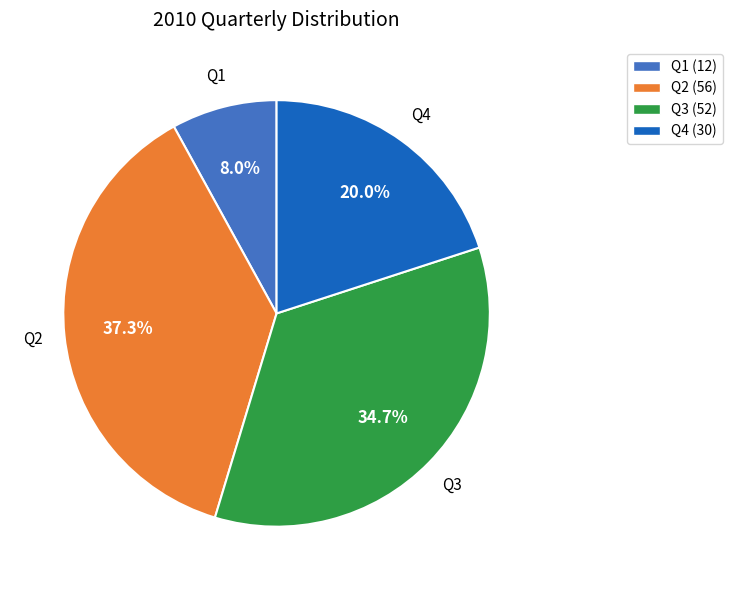

To the nearest percent, what is the combined percentage of Q4 and Q3?

55%